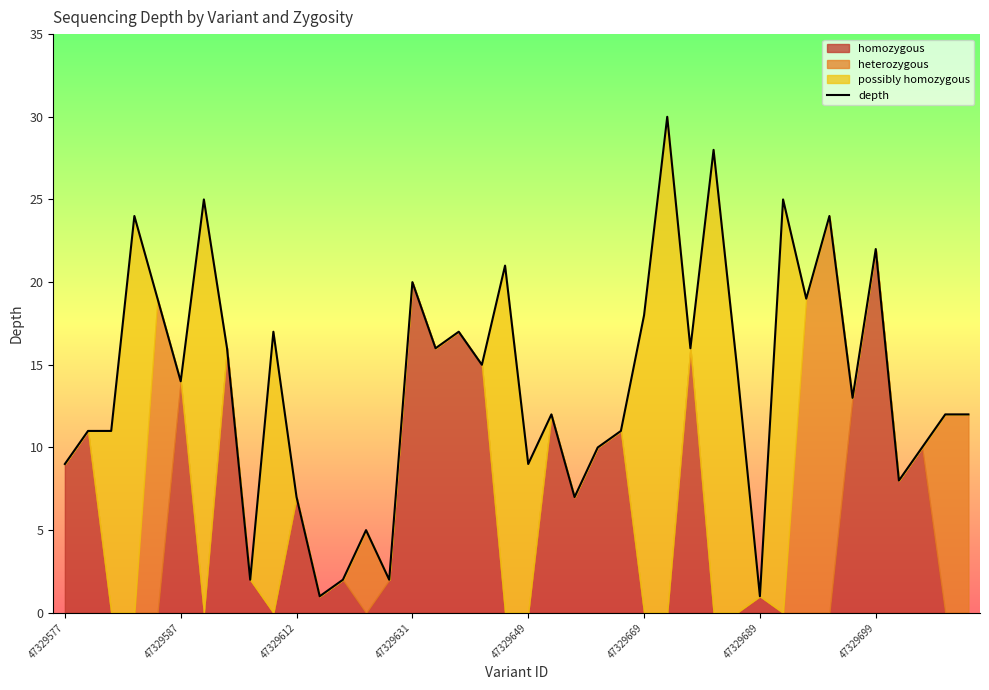

How many data points does each series have?

40